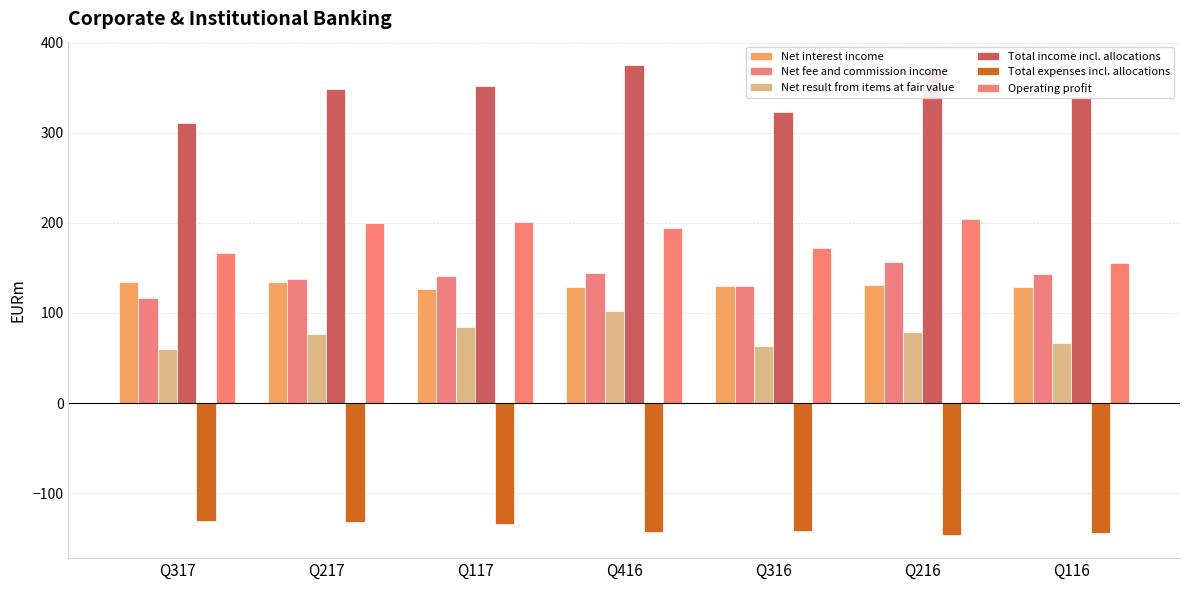

What is the sum of the Total income incl. allocations values at Q216 and Q217?

716